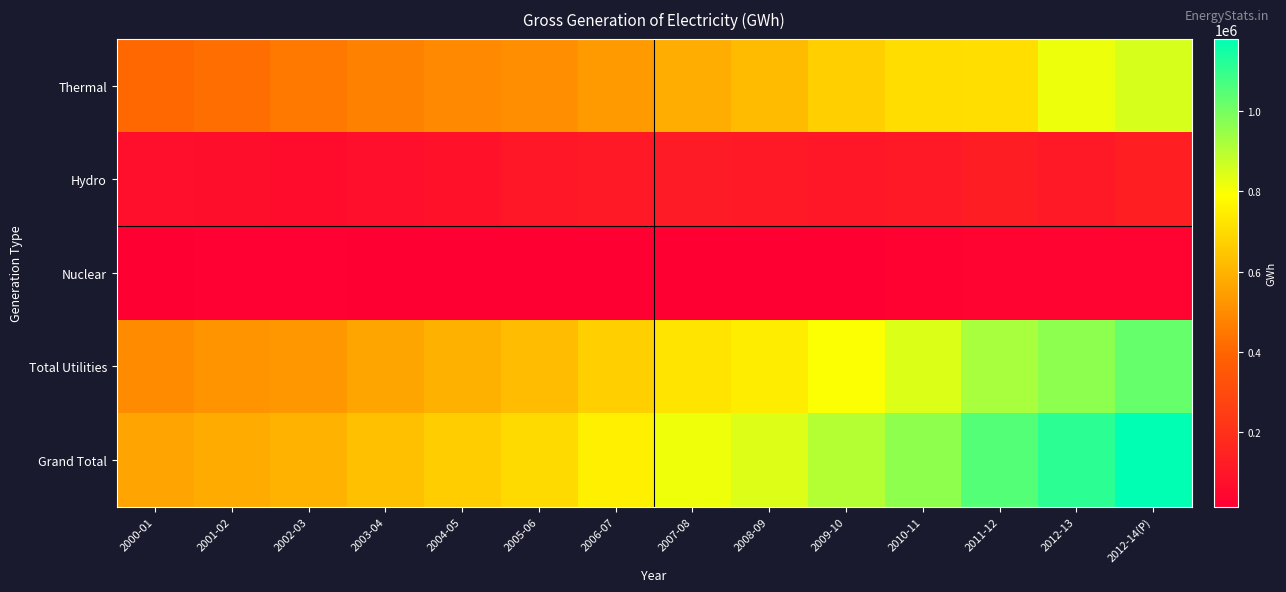

What is the difference between the highest and lowest values at 2003-04?

615495